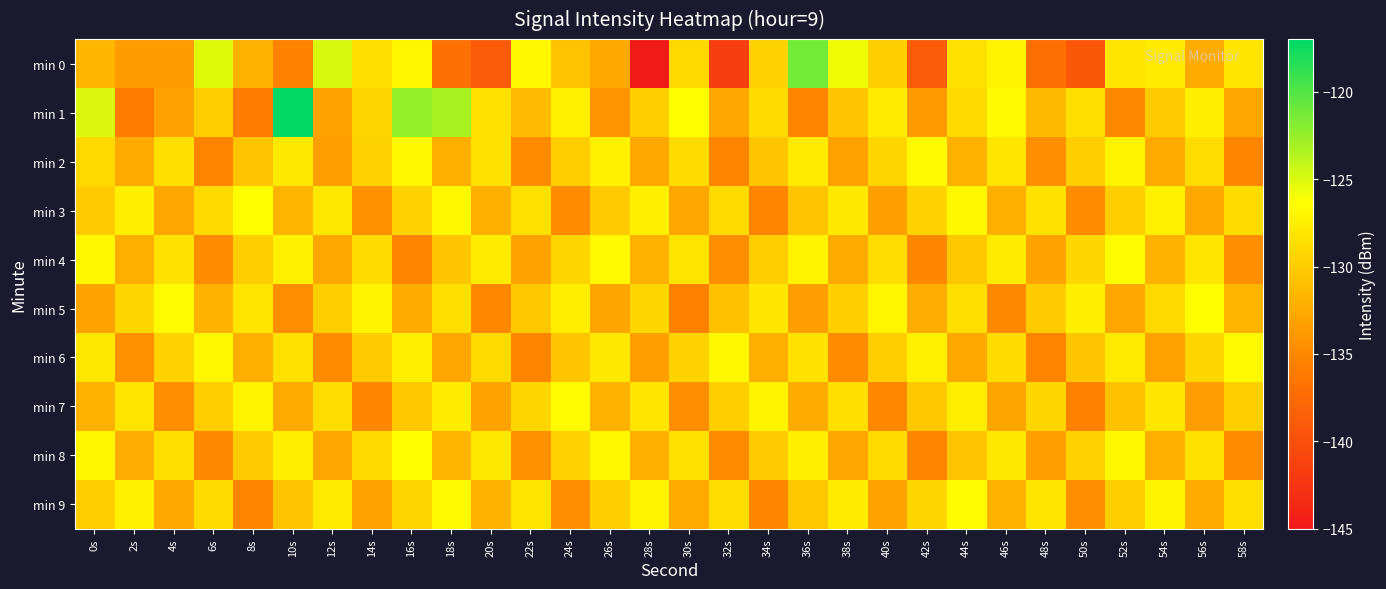

Rank the series by their maximum value, from lowest to highest.

min 2, min 6, min 4, min 7, min 9, min 3, min 5, min 8, min 0, min 1